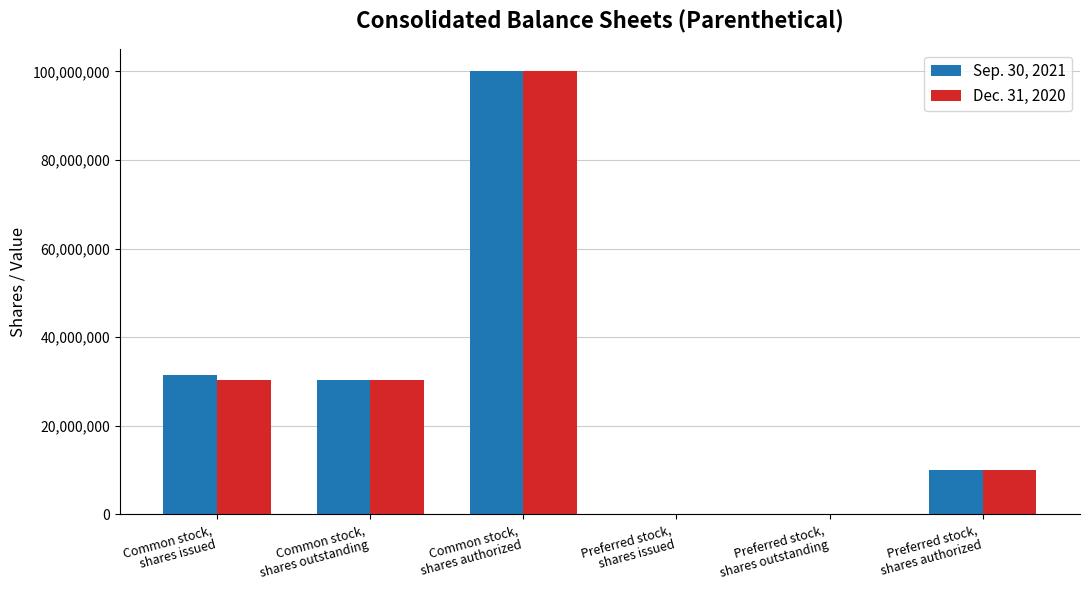

The value of Sep. 30, 2021 at Common stock,
shares issued is 20664718. True or false?

False